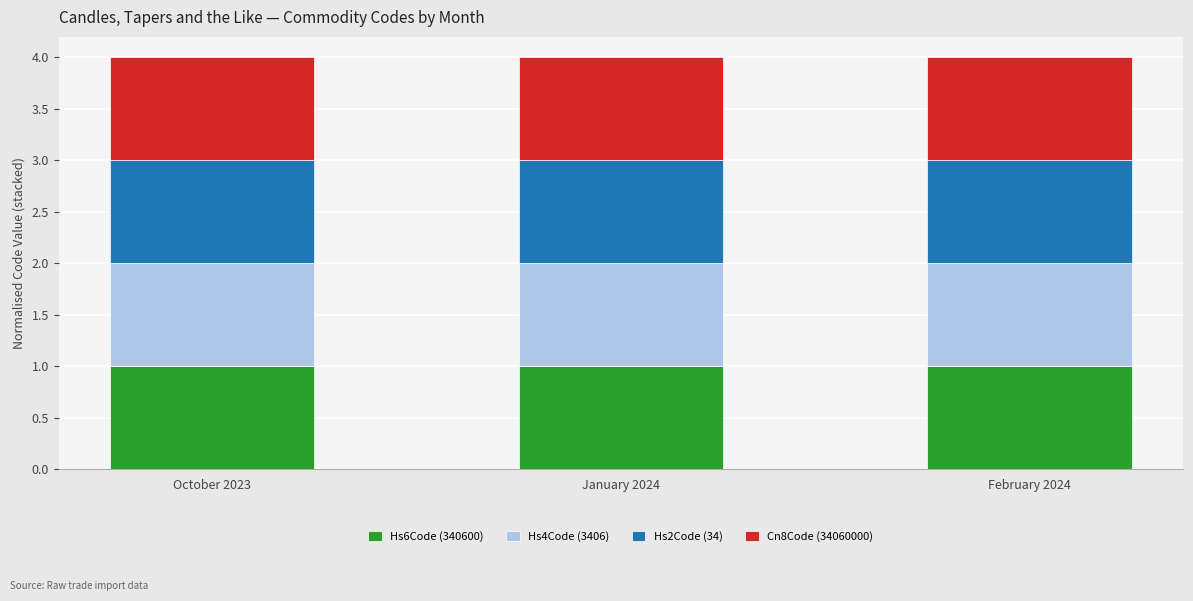

What are all the series names shown in the legend?

Hs6Code (340600), Hs4Code (3406), Hs2Code (34), Cn8Code (34060000)